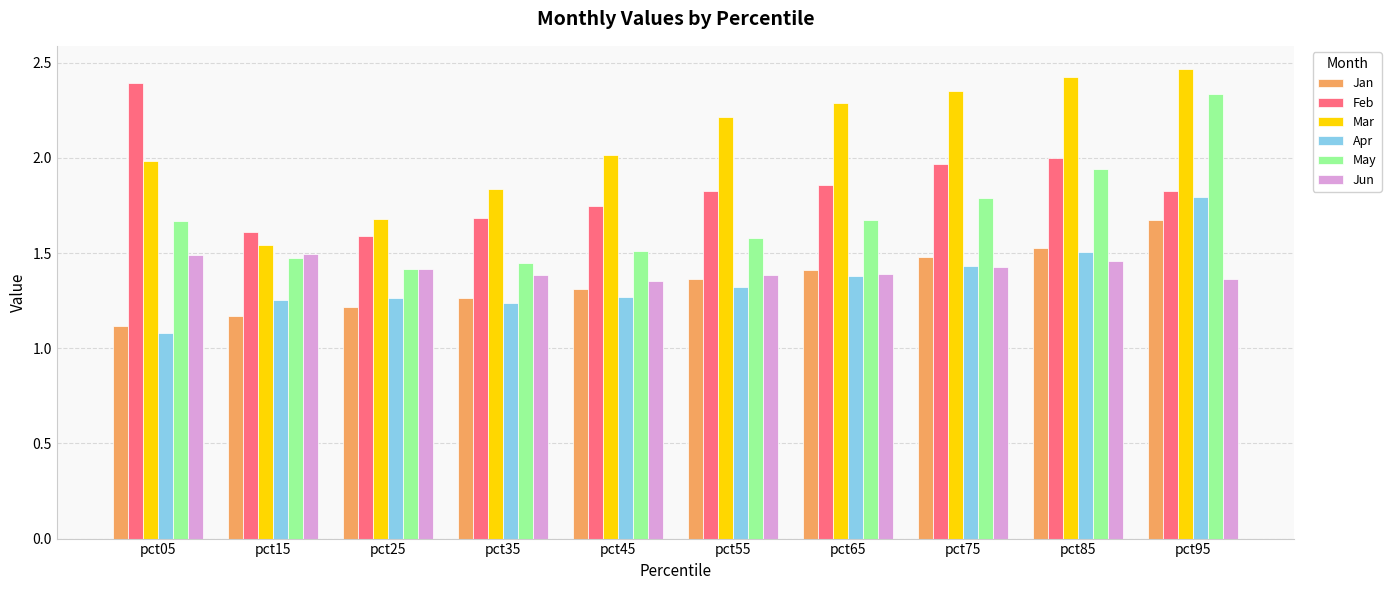

How many values in the Mar series exceed 2?

6